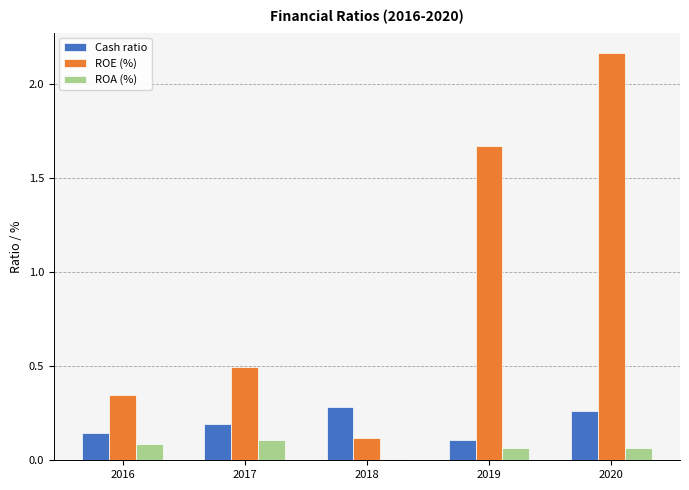

Which series has the largest range (max minus min)?

ROE (%)